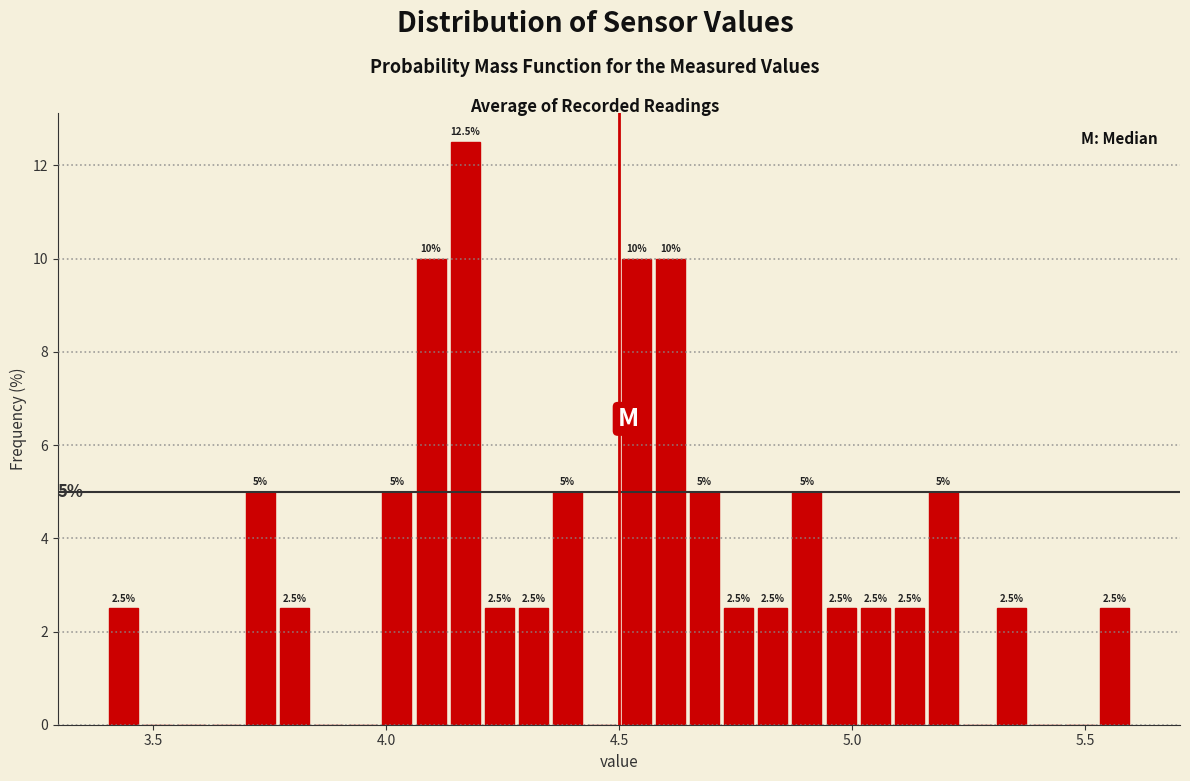

Read against the x-axis, roughly where is the centre of the tallest bar?

4.15